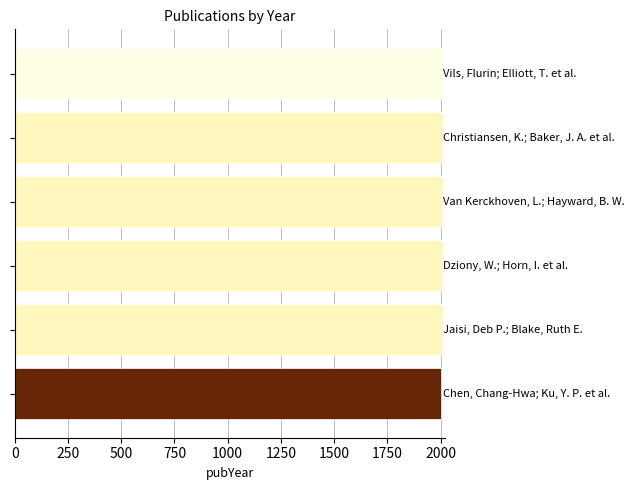

What is the greatest value displayed?

2011